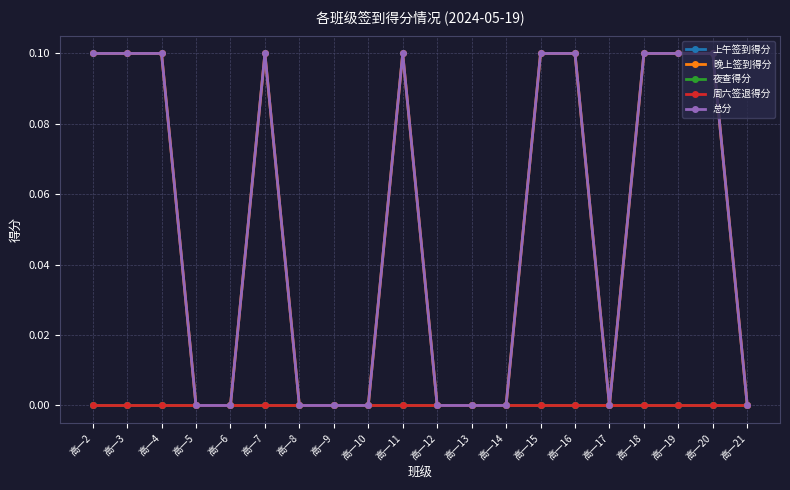

How many lines are shown in the chart?

5